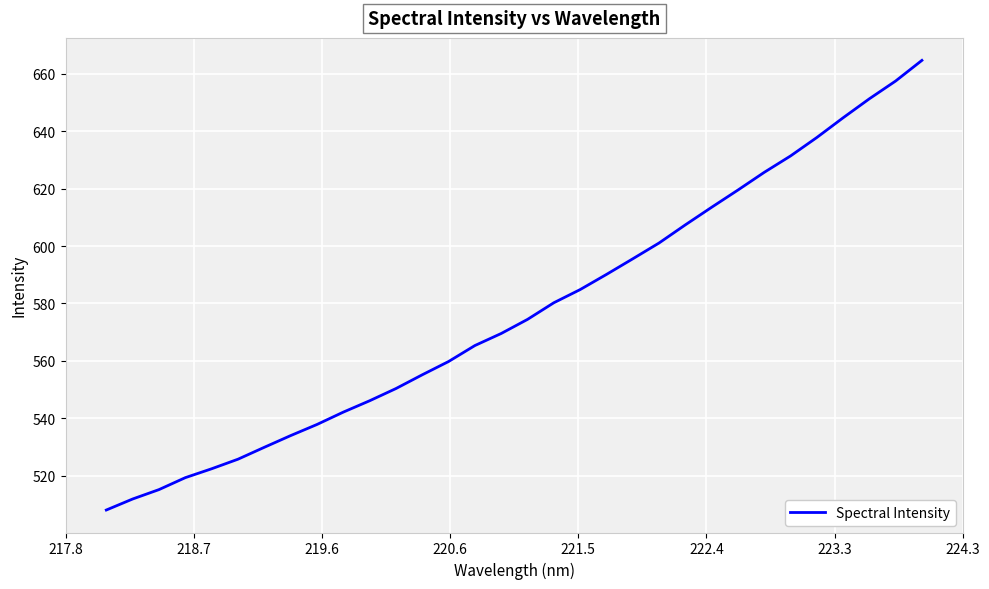

What is the difference between the maximum and minimum values?

156.7